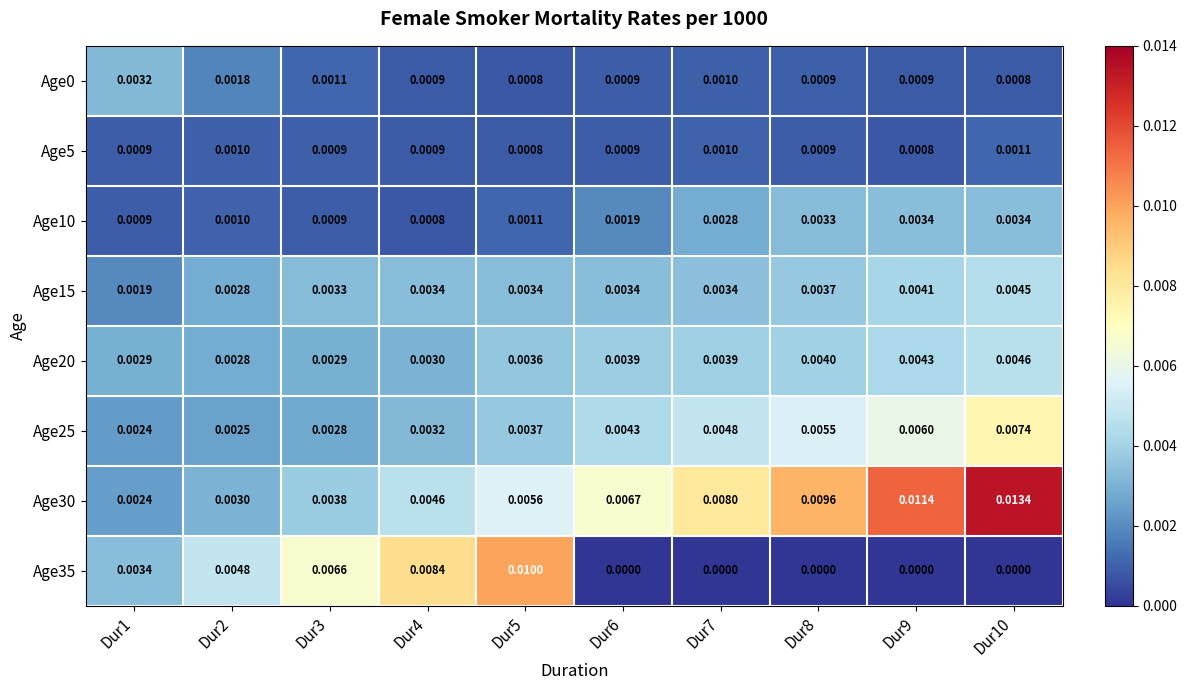

How many distinct data groups are displayed?

8